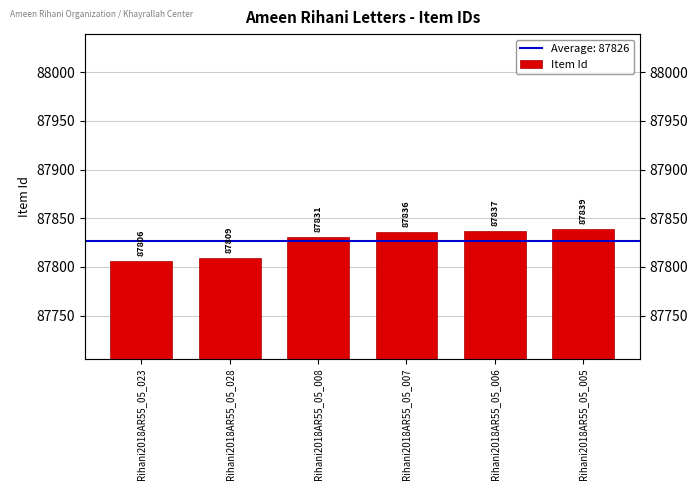

How many distinct data groups are displayed?

1